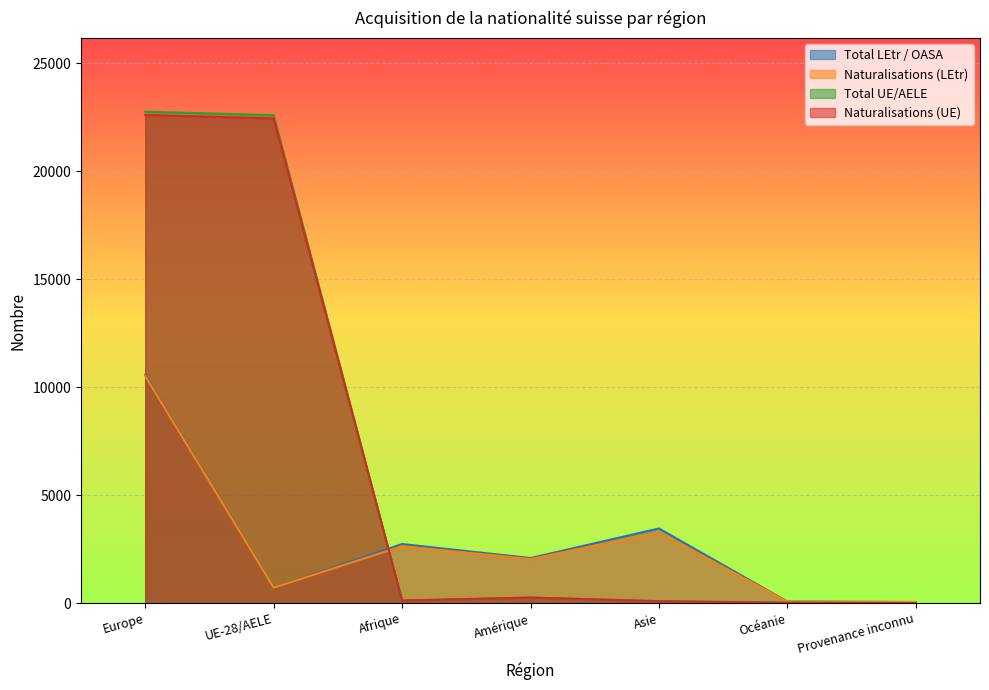

What value does the Naturalisations (LEtr) series have at Europe?

10518